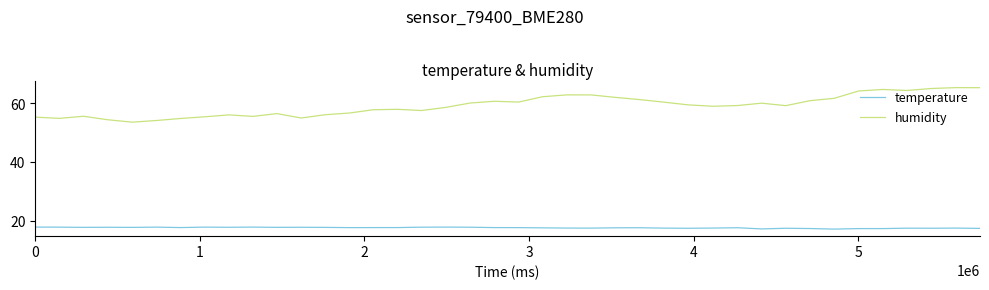

What is the sum of all temperature values?

704.1